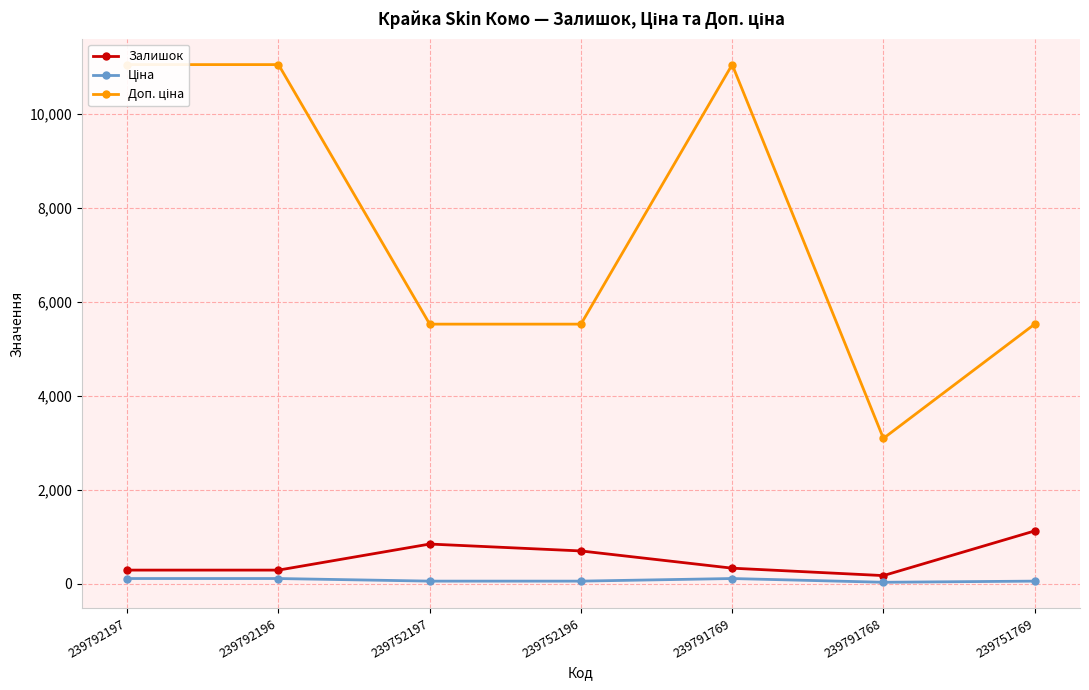

What is the value of the Залишок point at the 6th from the left?

173.0